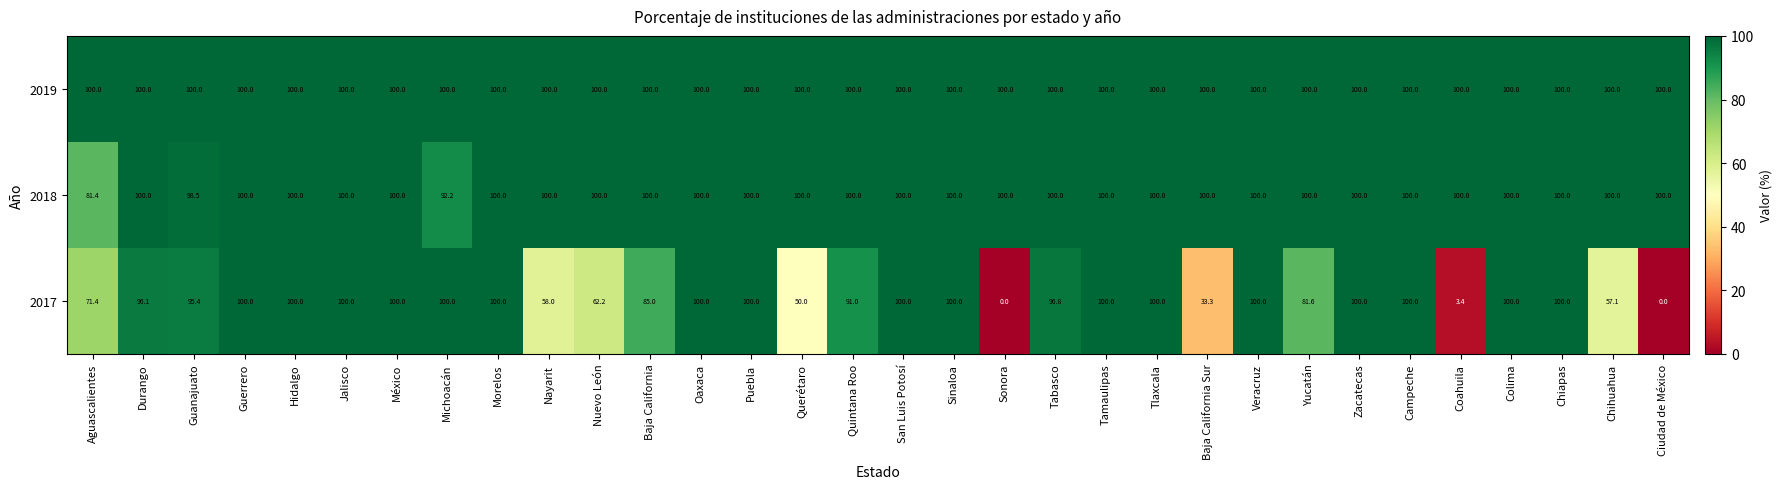

At how many categories does at least one series exceed 33?

32